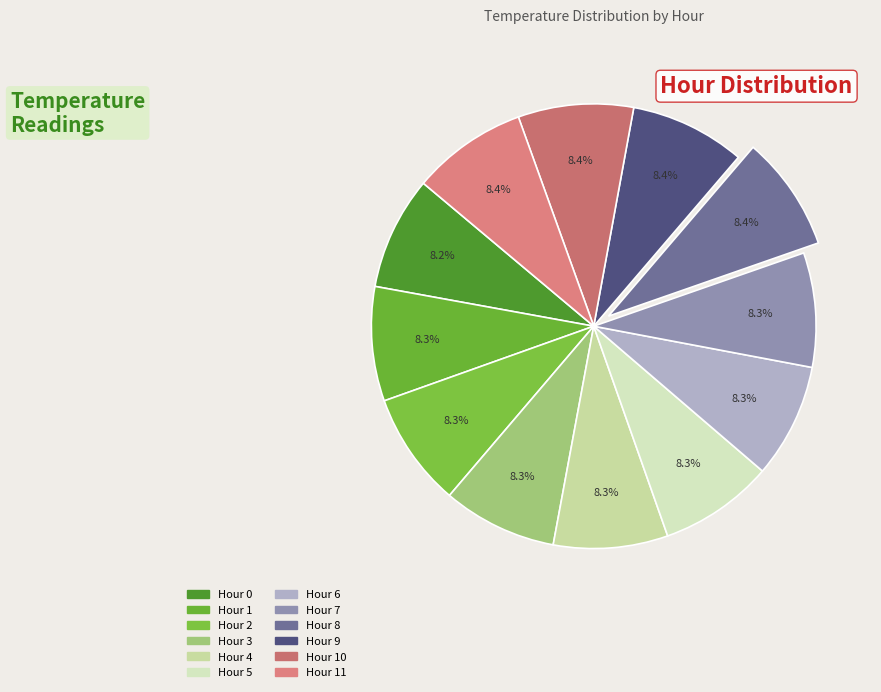

How many slices are in this pie chart?

12